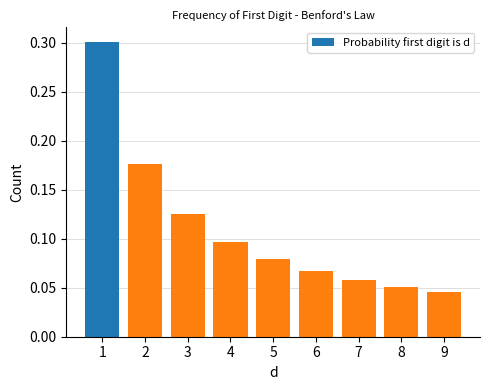

What is the greatest value displayed?

0.3